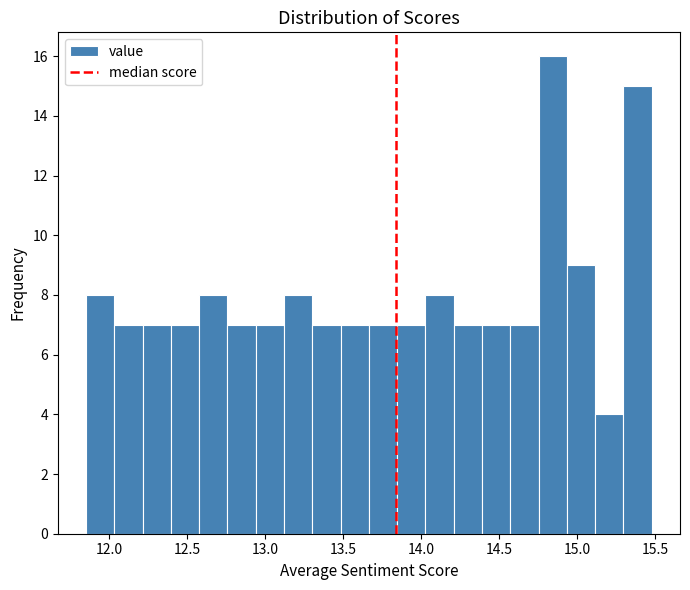

Around what value on the x-axis is the tallest bar? Give the approximate position of its centre, as read against the axis.

14.85